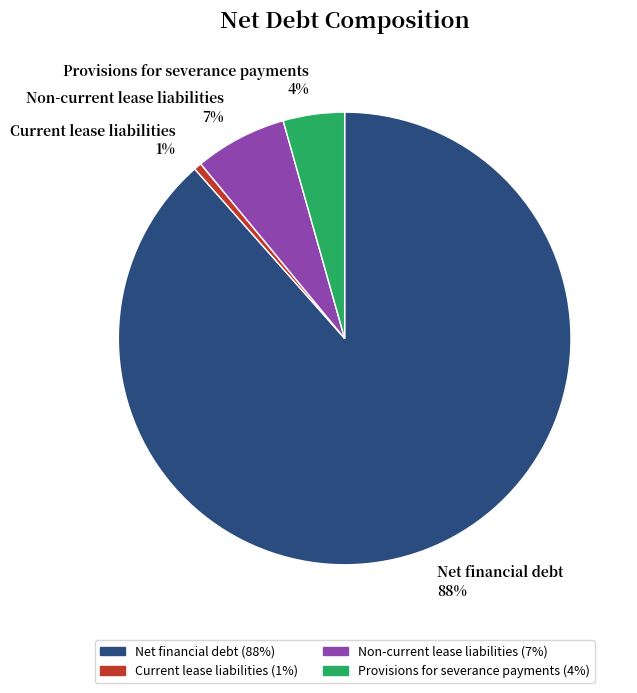

Between Current lease liabilities and Provisions for severance payments, which is larger?

Provisions for severance payments